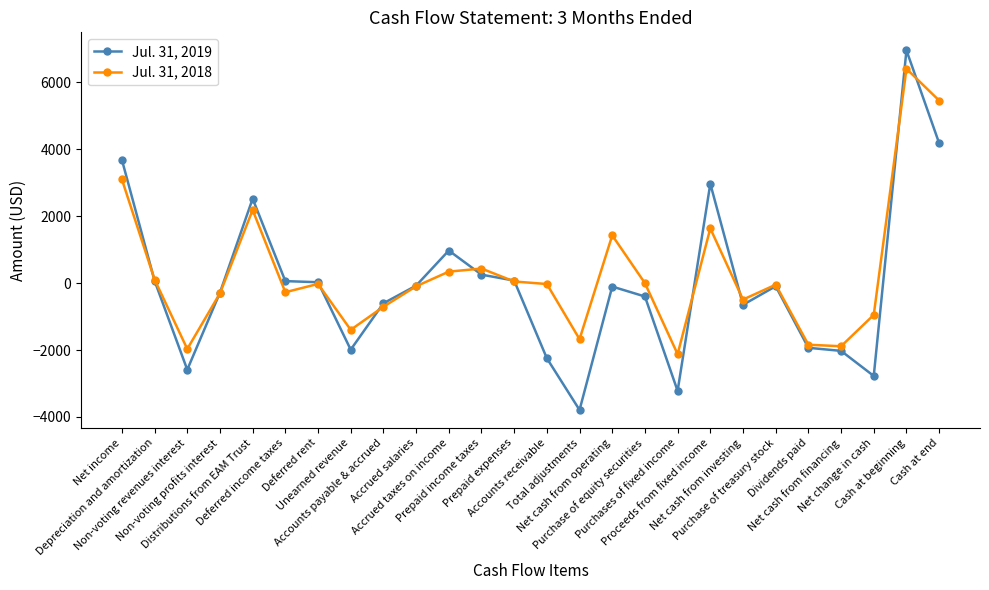

At how many categories does at least one series exceed 751?

7